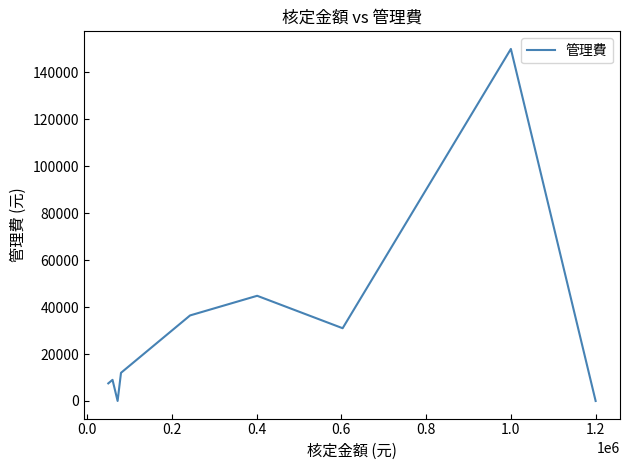

Reading left to right, extract all data points from this chart.

7500	9000	0	0	12000	14250	15000	15000	15000	15000	22500	22500	22500	22500	22500	36450	44820	31000	150000	0